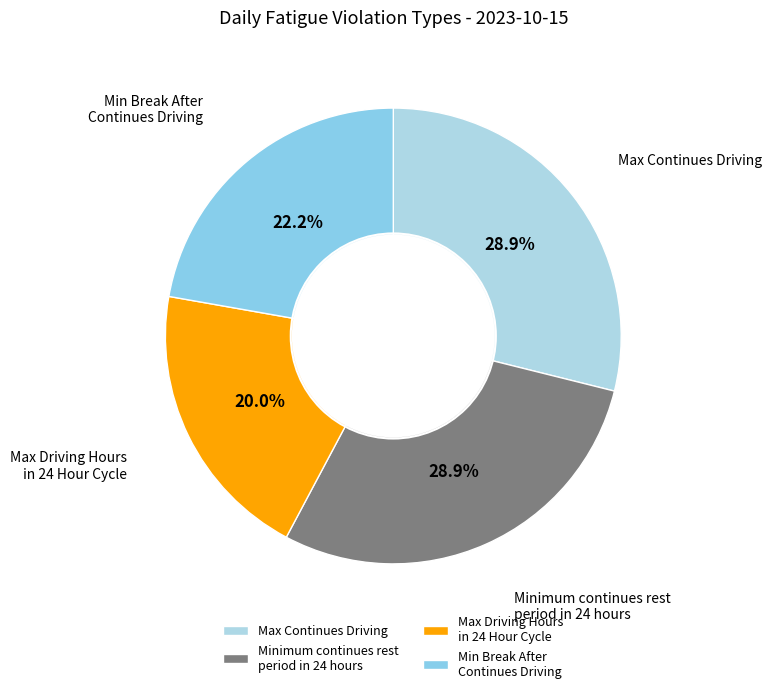

Between Max Continues Driving and Max Driving Hours in 24 Hour Cycle, which is larger?

Max Continues Driving